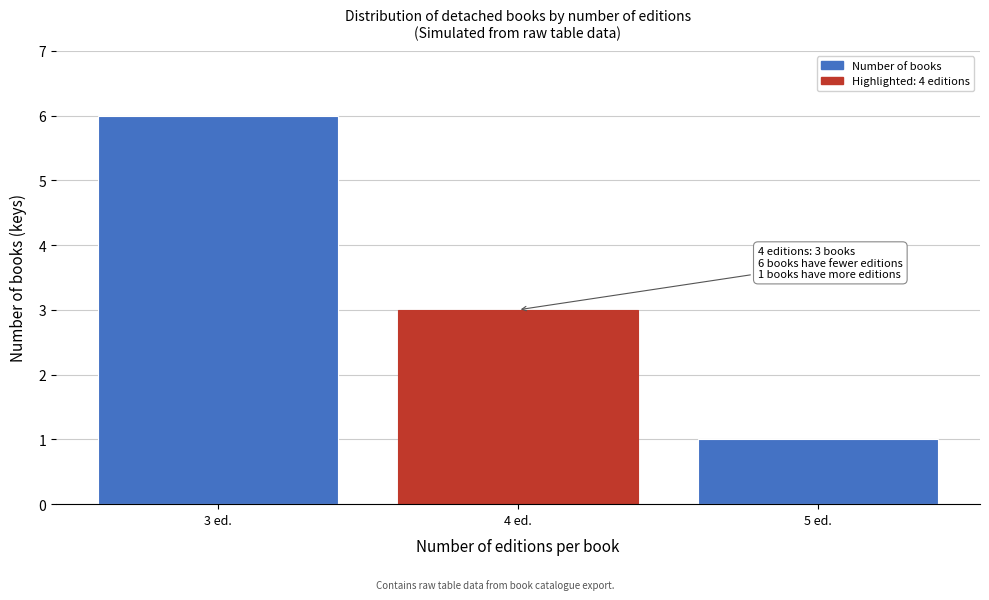

Reading right to left, what are all the values shown in this chart?

1	3	6